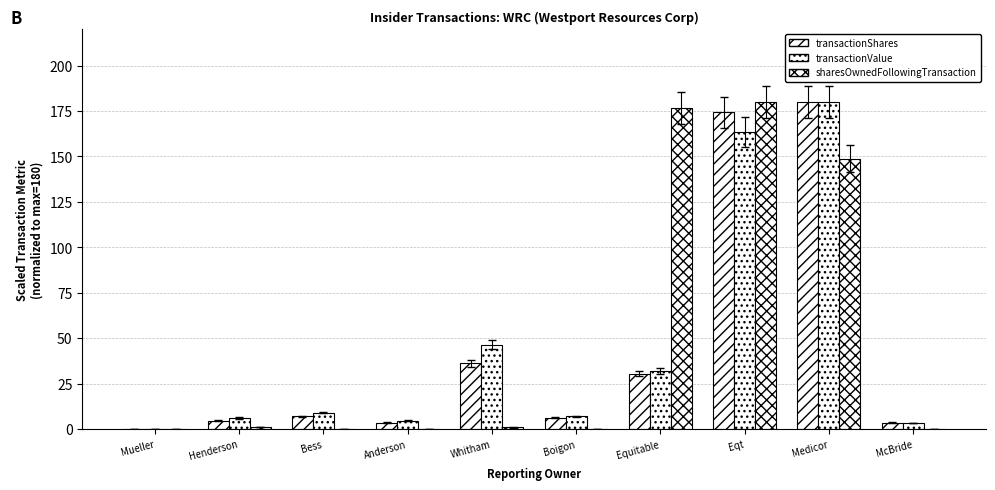

How many data points does each series have?

10